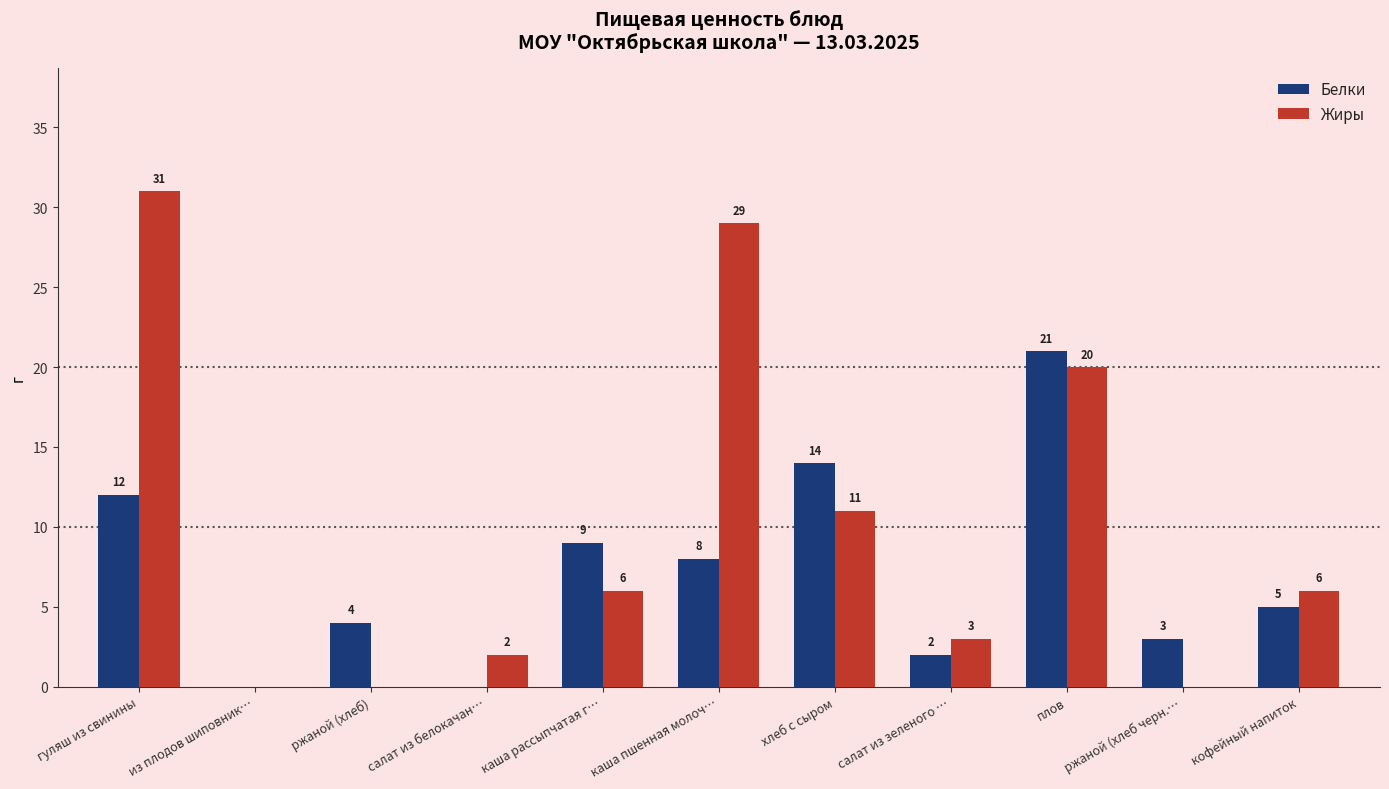

Reading right to left, what are all the values shown in this chart?

Белки: 5	3	21	2	14	8	9	0	4	0	12
Жиры: 6	0	20	3	11	29	6	2	0	0	31